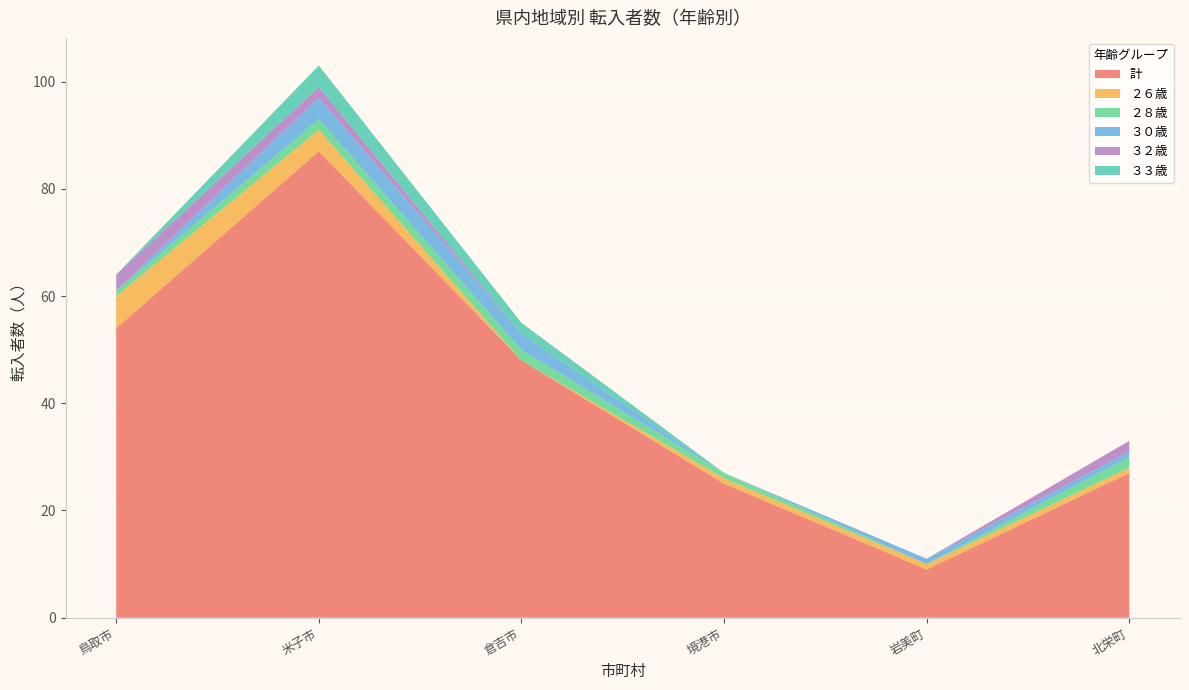

Reading left to right, what are all the values shown in this chart?

鳥取市: 54	6	1	0	3	0
米子市: 87	4	2	4	2	4
倉吉市: 48	0	2	3	0	2
境港市: 25	1	1	0	0	0
岩美町: 9	1	0	1	0	0
北栄町: 27	1	2	1	2	0